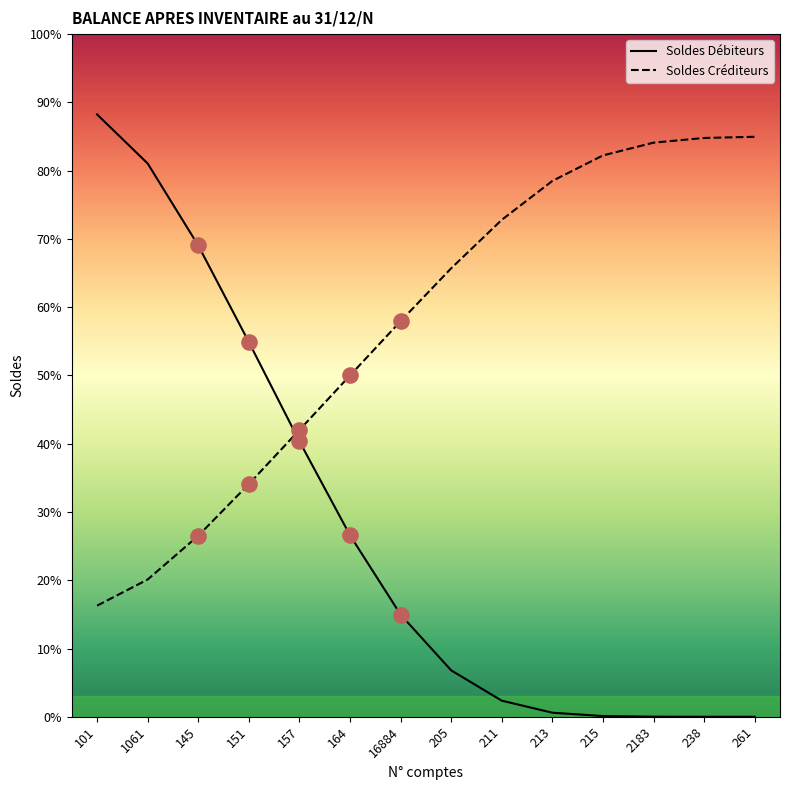

Which series contains the highest Y value?

Soldes Débiteurs